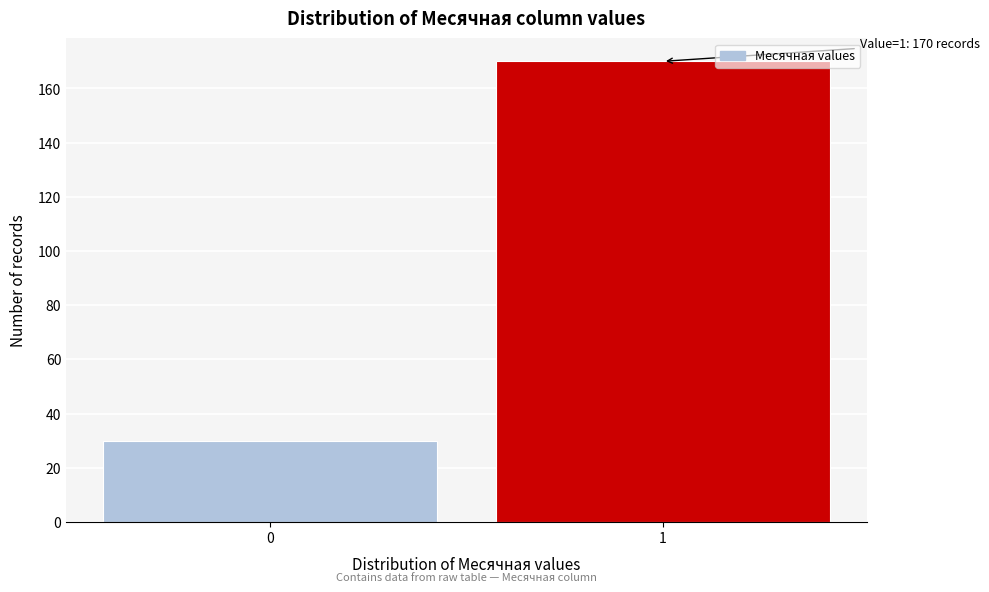

Reading left to right, extract all data points from this chart.

0=30	1=170